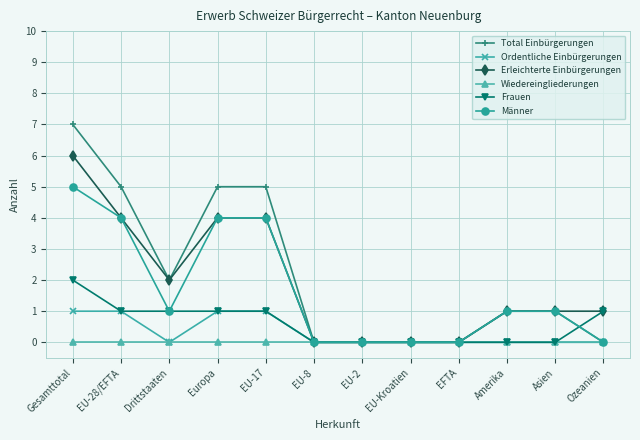

How many data points does each series have?

12